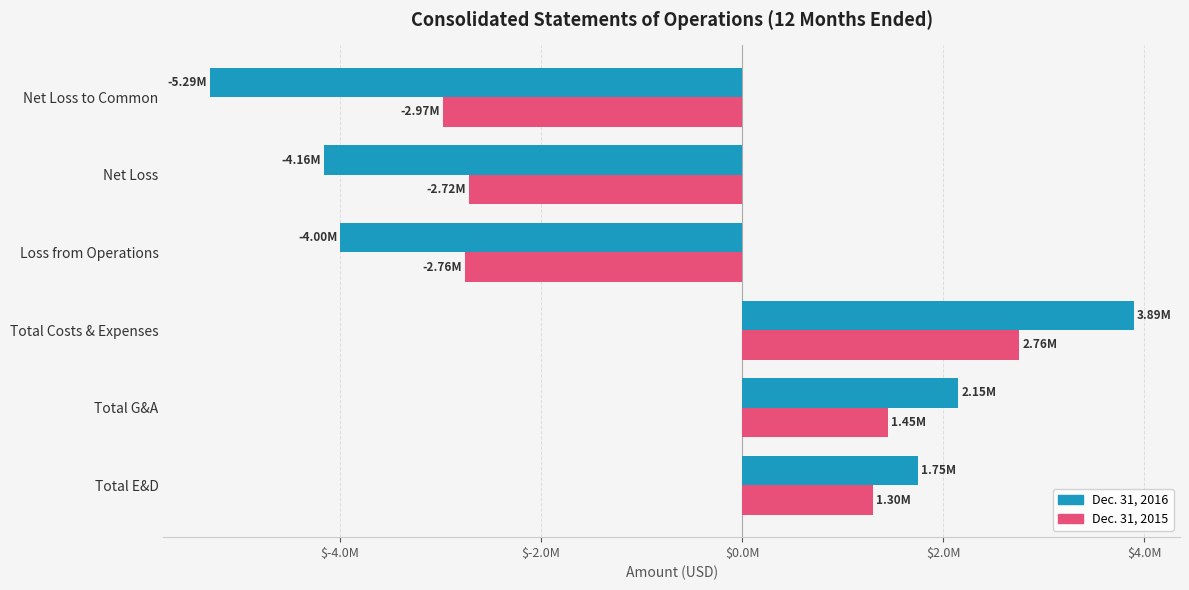

At which category does the chart reach its minimum across all series?

Net Loss to Common